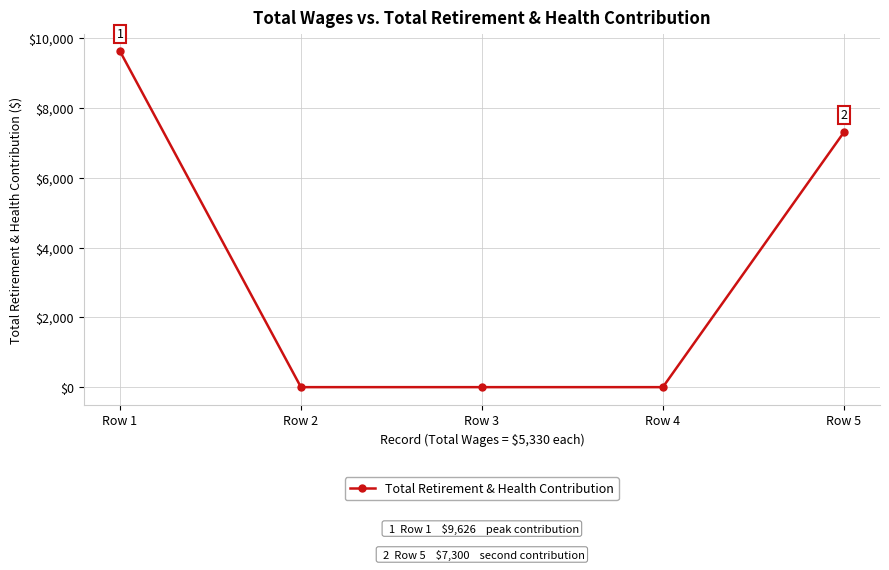

Count the number of data series in this chart.

1